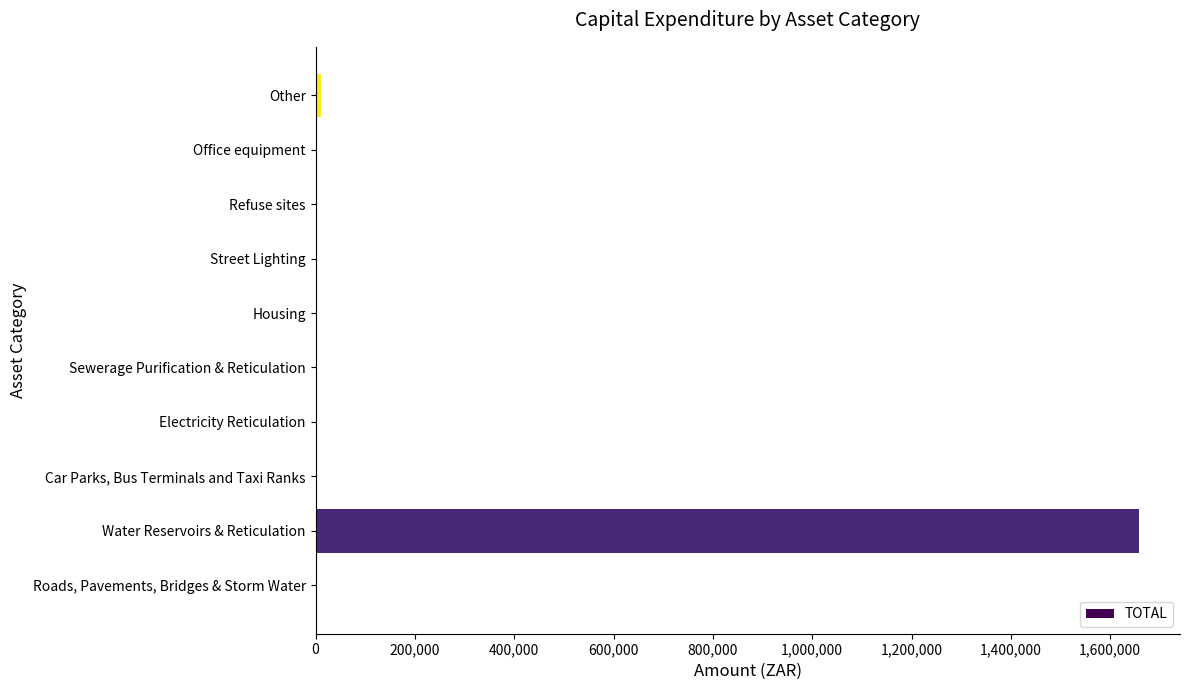

Are the bars horizontal?

Yes